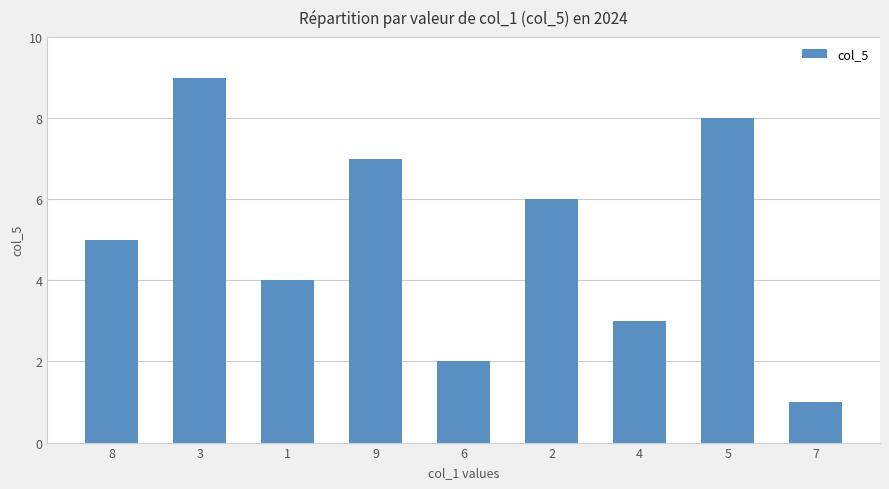

List the labels in order of value, smallest first.

7, 6, 4, 1, 8, 2, 9, 5, 3